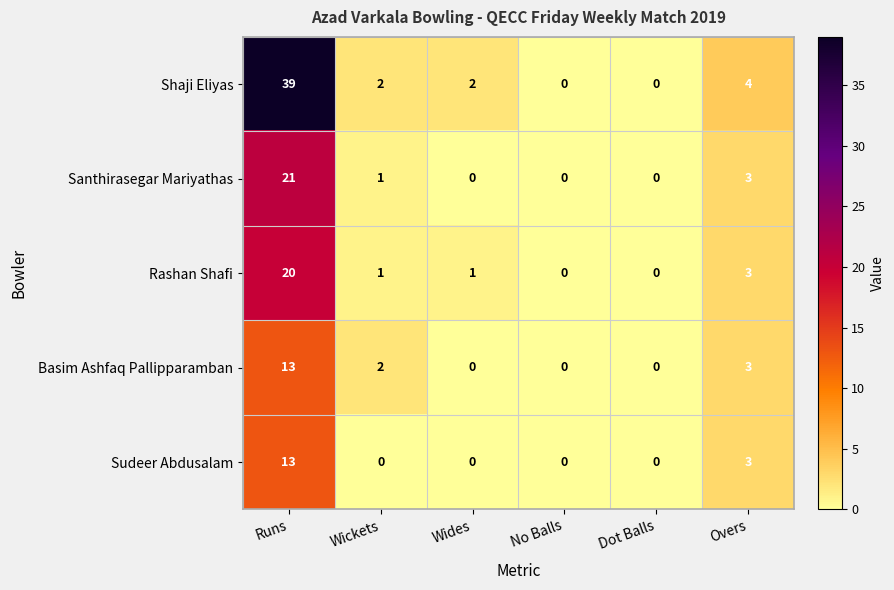

Reading right to left, list all the values displayed in this chart.

Shaji Eliyas: 4	0	0	2	2	39
Santhirasegar Mariyathas: 3	0	0	0	1	21
Rashan Shafi: 3	0	0	1	1	20
Basim Ashfaq Pallipparamban: 3	0	0	0	2	13
Sudeer Abdusalam: 3	0	0	0	0	13